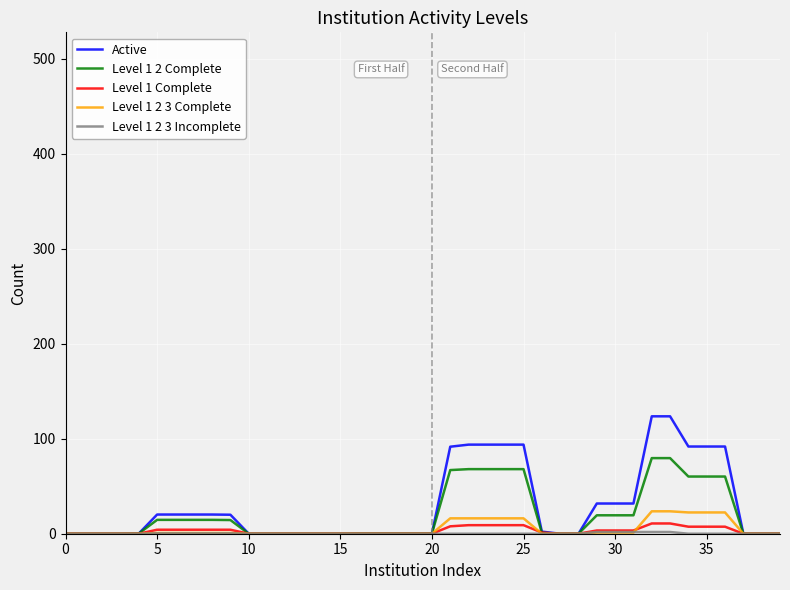

What is the highest value of the Level 1 2 3 Complete series?

23.6